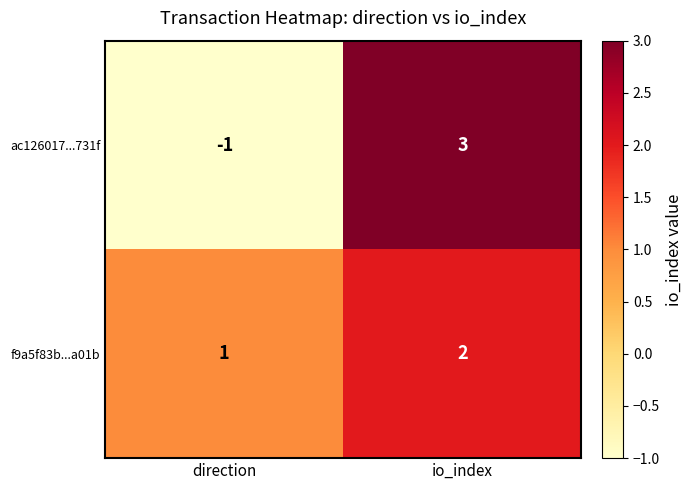

Reading right to left, transcribe all the data shown in this chart.

ac126017...731f: 3	-1
f9a5f83b...a01b: 2	1